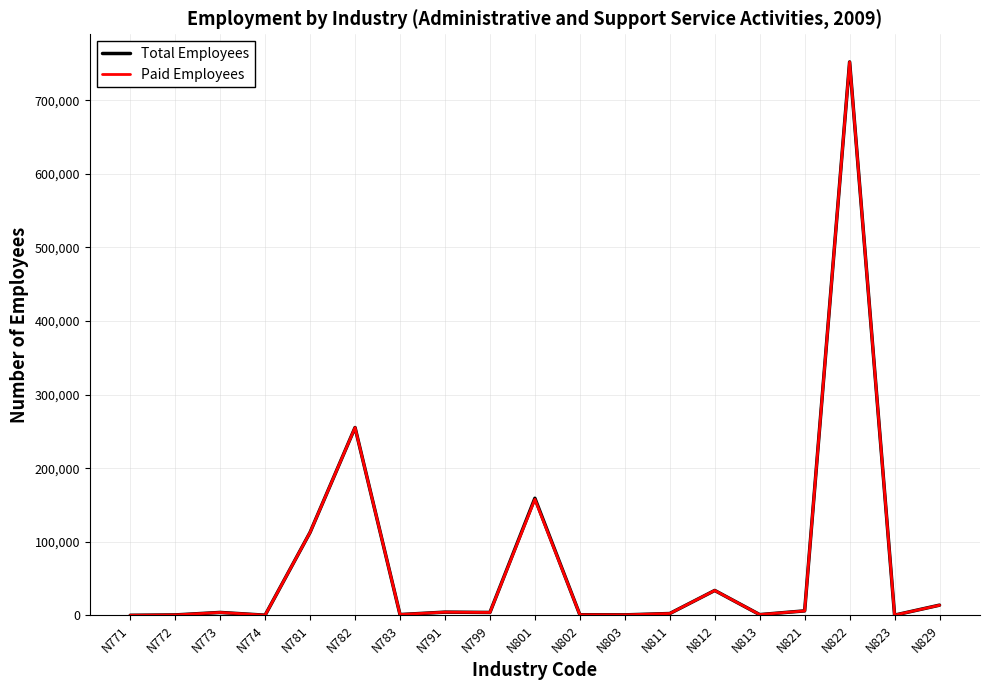

The value of Paid Employees at N782 is 418429. True or false?

False